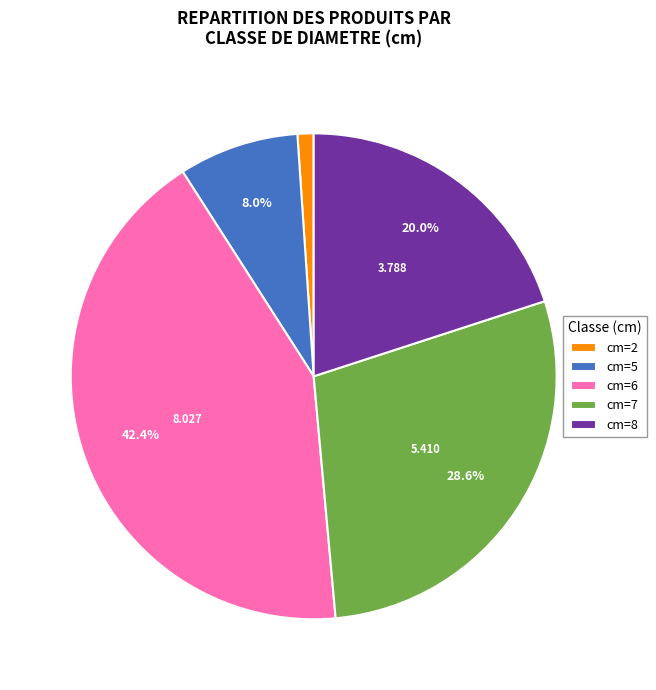

Combined, do cm=6 and cm=5 account for over 50%?

Yes